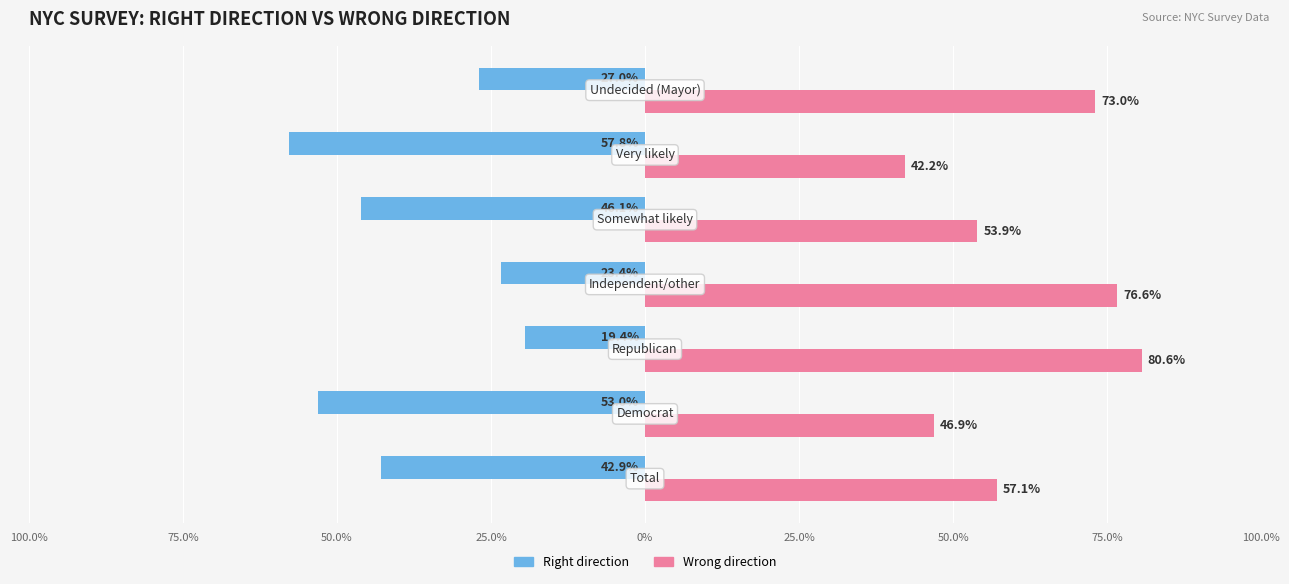

Reading left to right, extract all data points from this chart.

Right direction: 100.0%=-42.9	75.0%=-53.0	50.0%=-19.4	25.0%=-23.4	0%=-46.1	25.0%=-57.8	50.0%=-27.0
Wrong direction: 100.0%=57.1	75.0%=46.9	50.0%=80.6	25.0%=76.6	0%=53.9	25.0%=42.2	50.0%=73.0